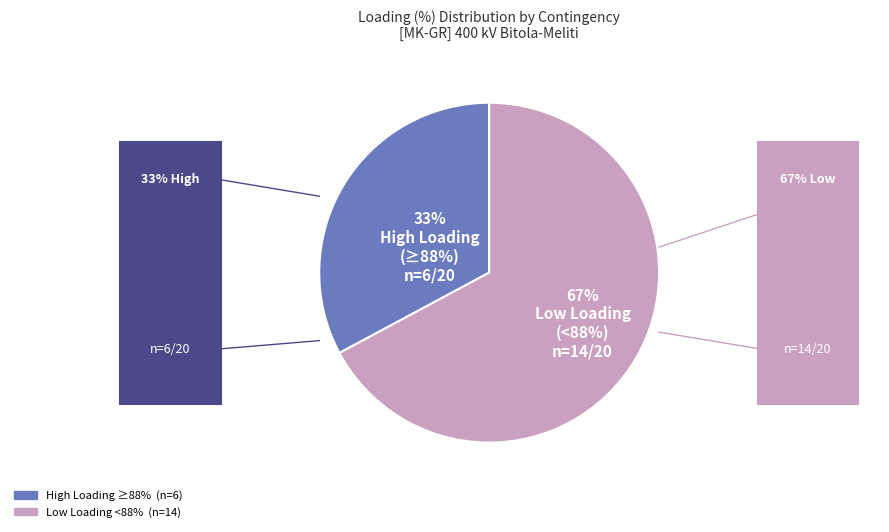

To the nearest percent, what is the difference between the largest and smallest slice percentages?

34%